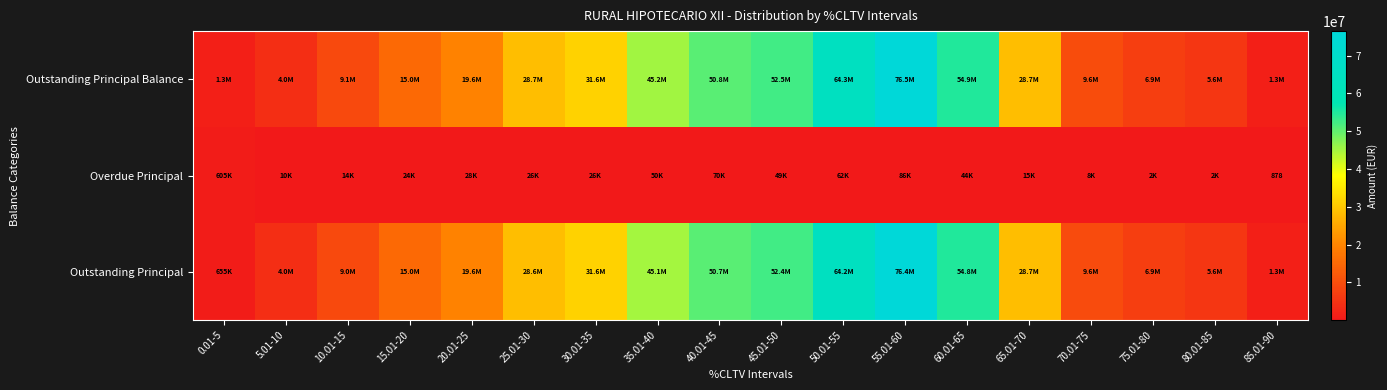

Which series has the largest total across all categories?

Outstanding Principal Balance